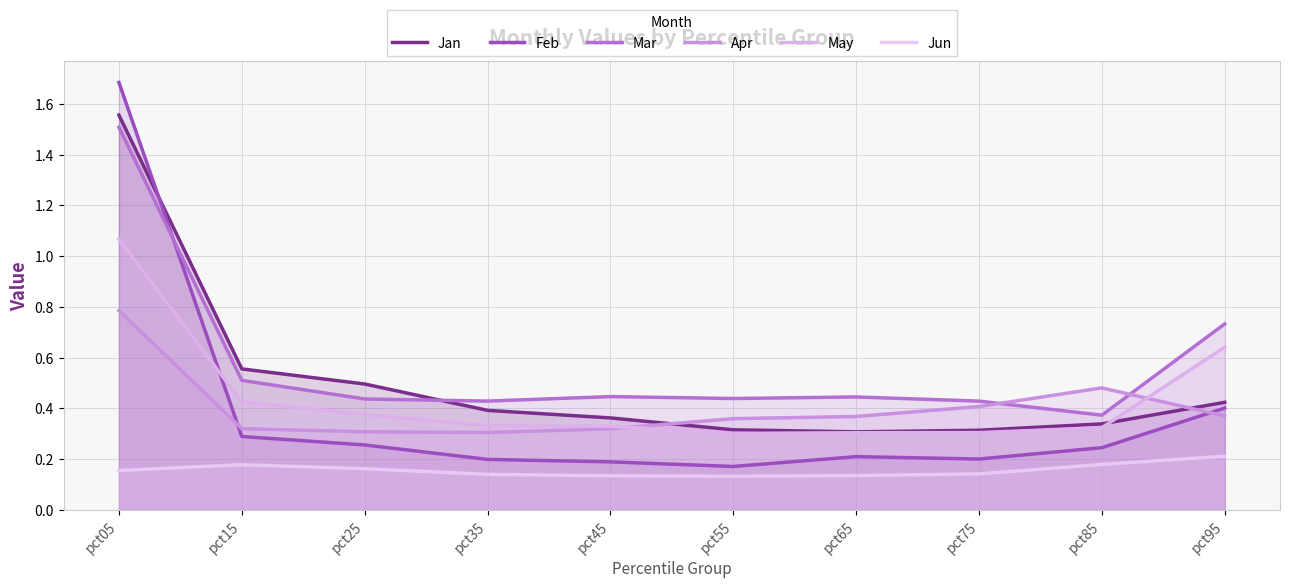

How many lines are shown in the chart?

6